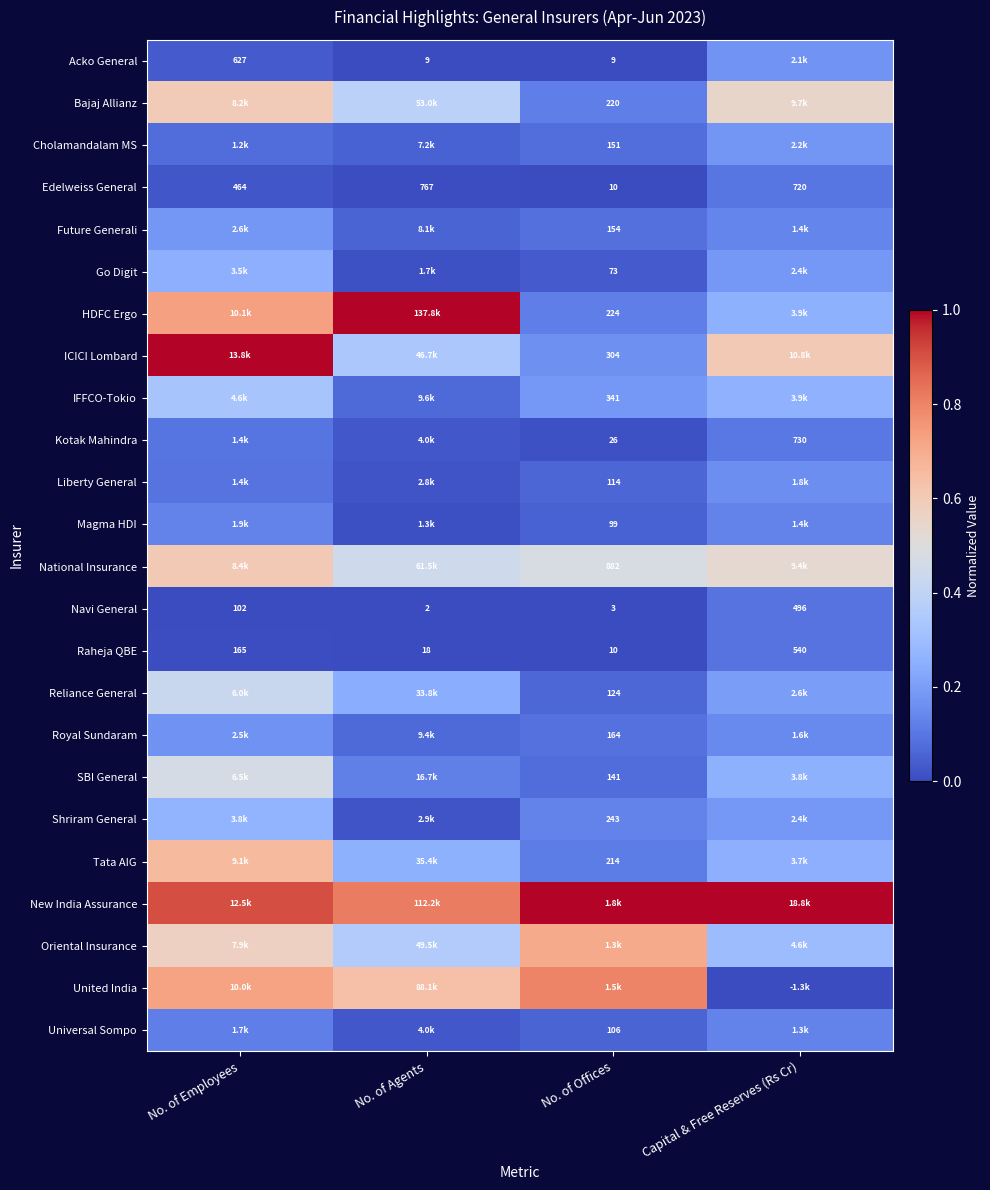

At which label is Navi General closest to 249?

No. of Employees